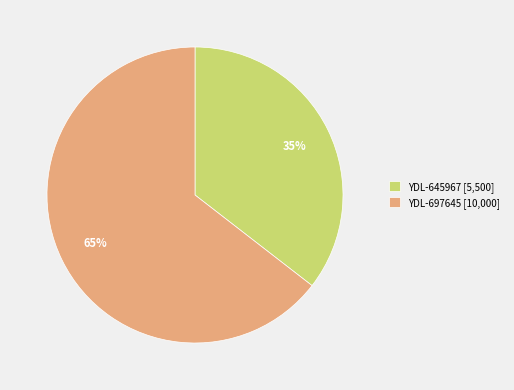

Combined, do YDL-645967 [5,500] and YDL-697645 [10,000] account for over 50%?

Yes